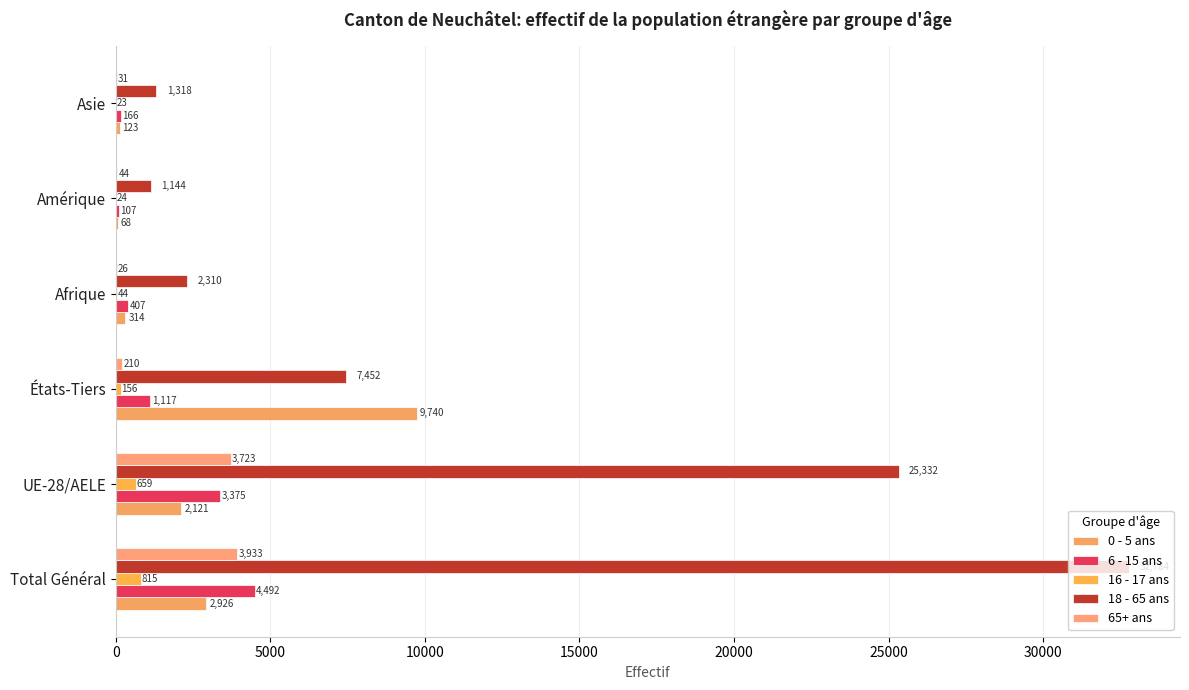

How many categories are shown in the chart?

6